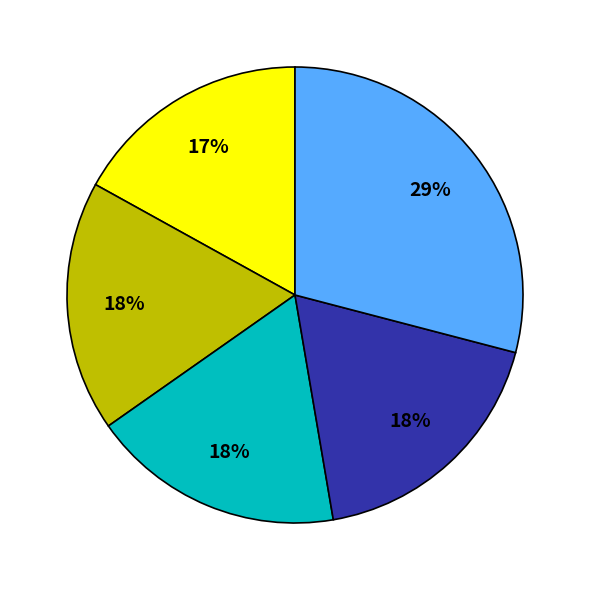

Is there a majority slice in this chart?

No